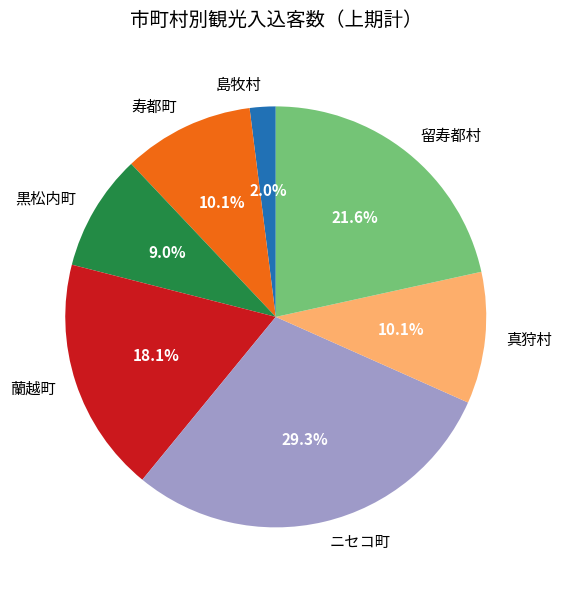

To the nearest percent, what is the combined percentage of 蘭越町 and 寿都町?

28%